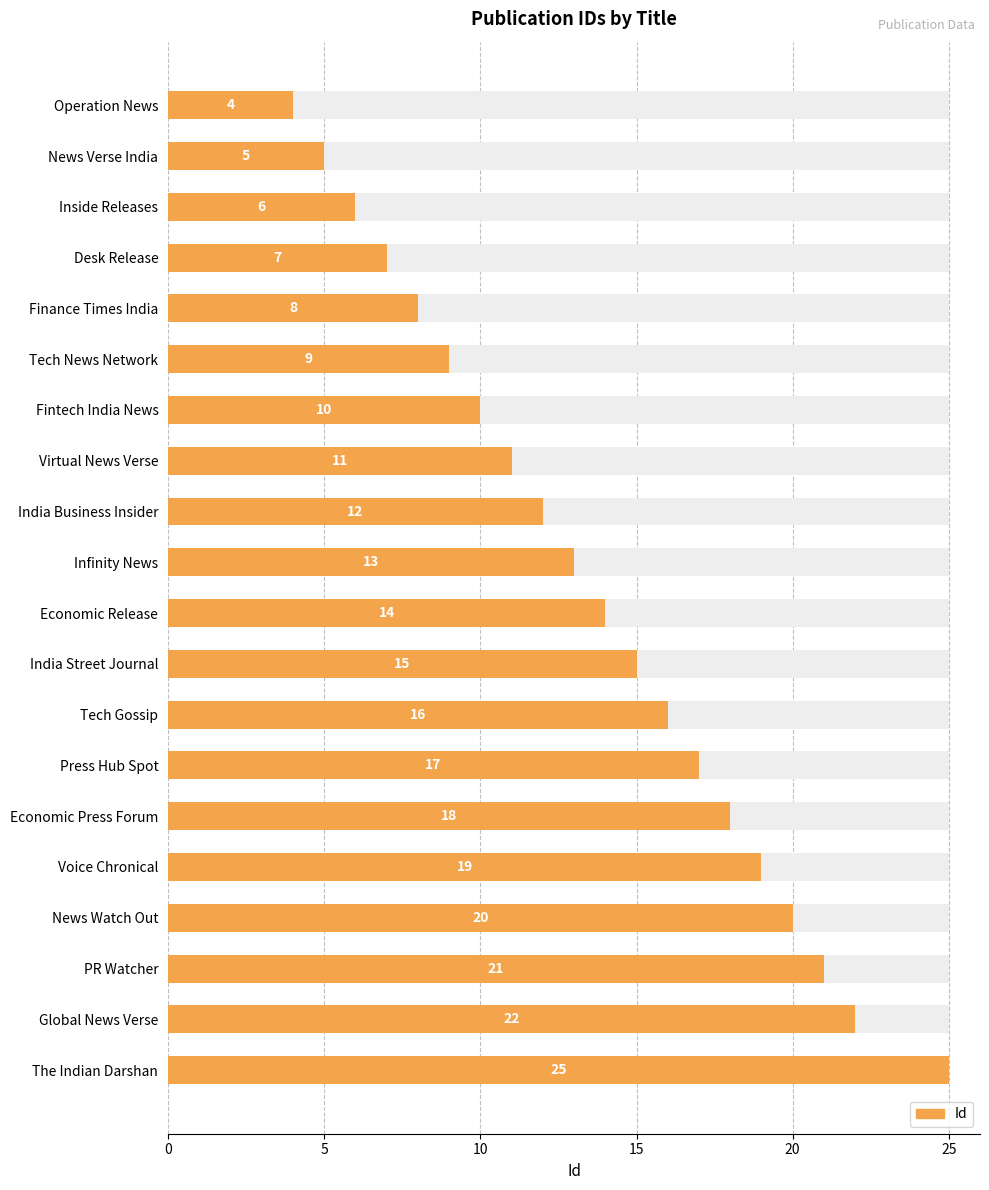

Count the number of data series in this chart.

1